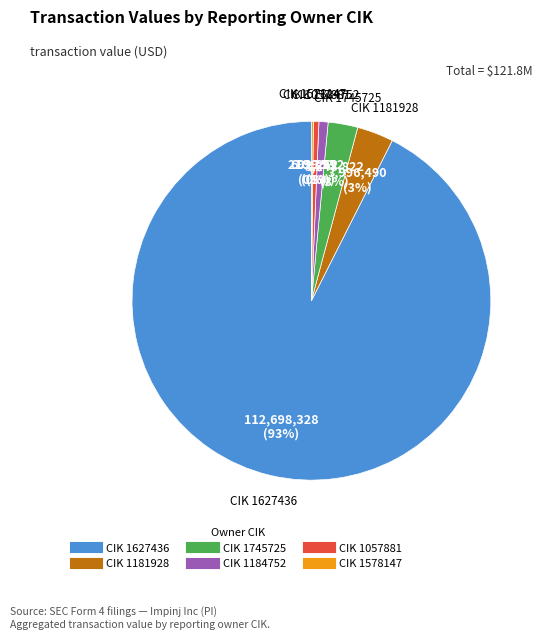

To the nearest percent, what is the average slice percentage?

17%